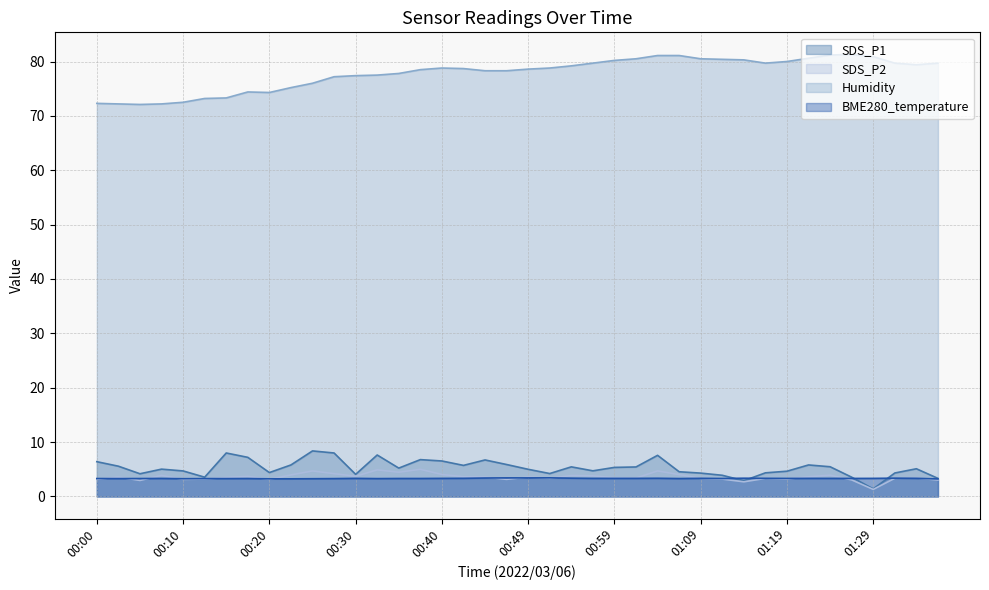

Which category has the highest value across all series?

01:26